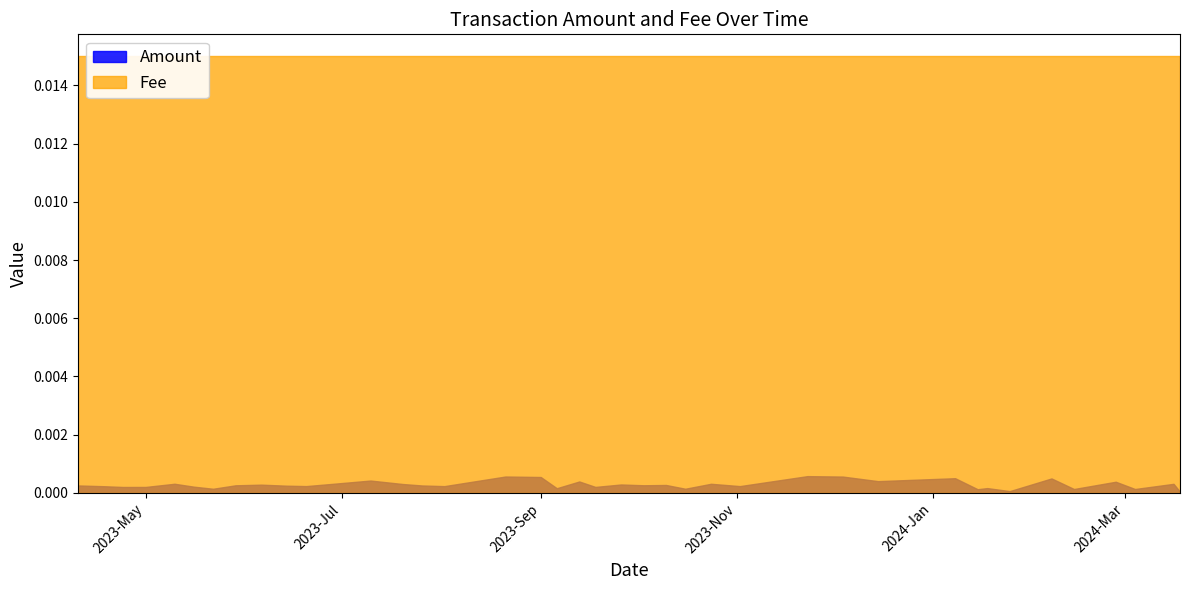

Does the chart display data point markers on the line(s)?

No